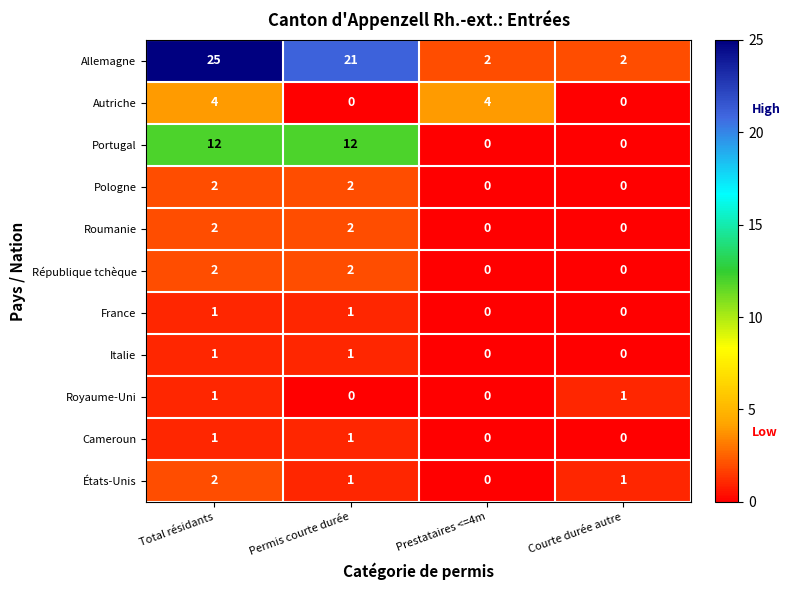

Between Total résidants and Courte durée autre, which series saw the biggest shift?

Allemagne